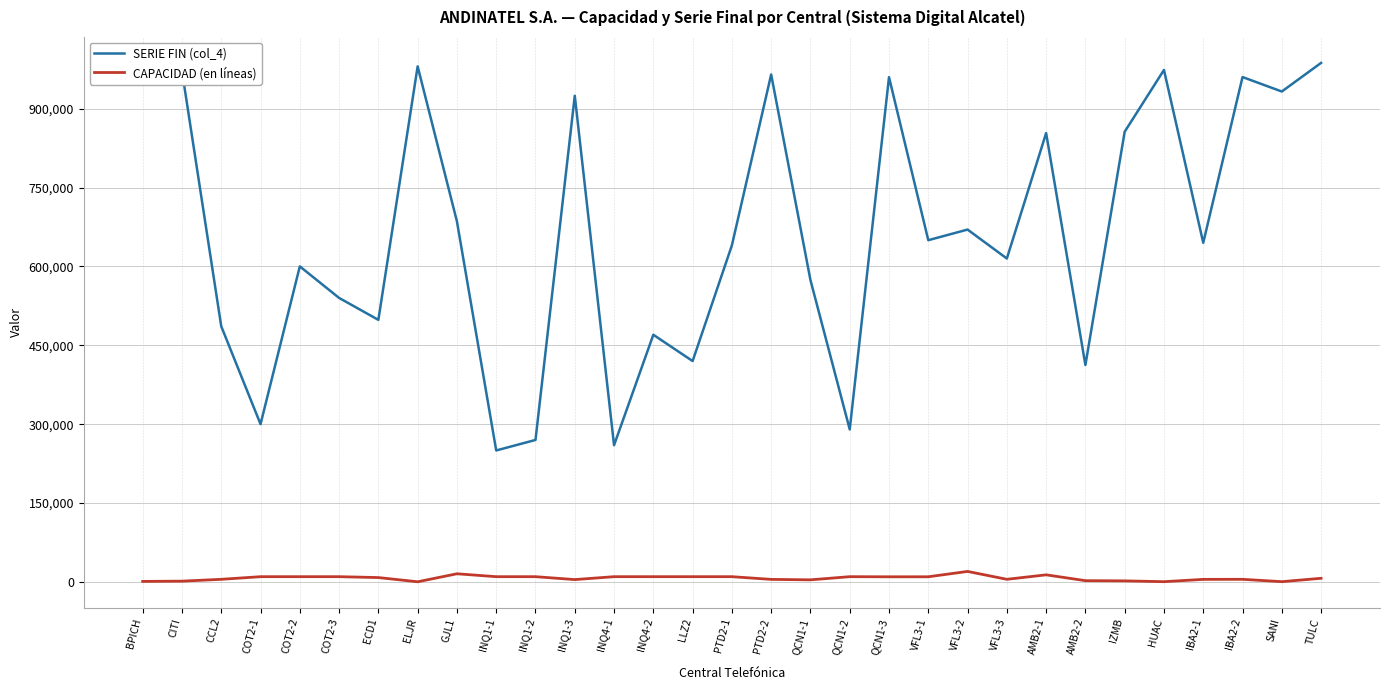

What are all the series names shown in the legend?

SERIE FIN (col_4), CAPACIDAD (en líneas)